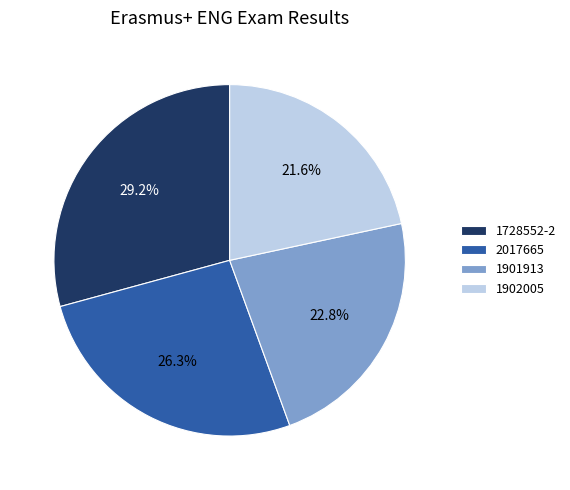

Which slice is the smallest?

1902005